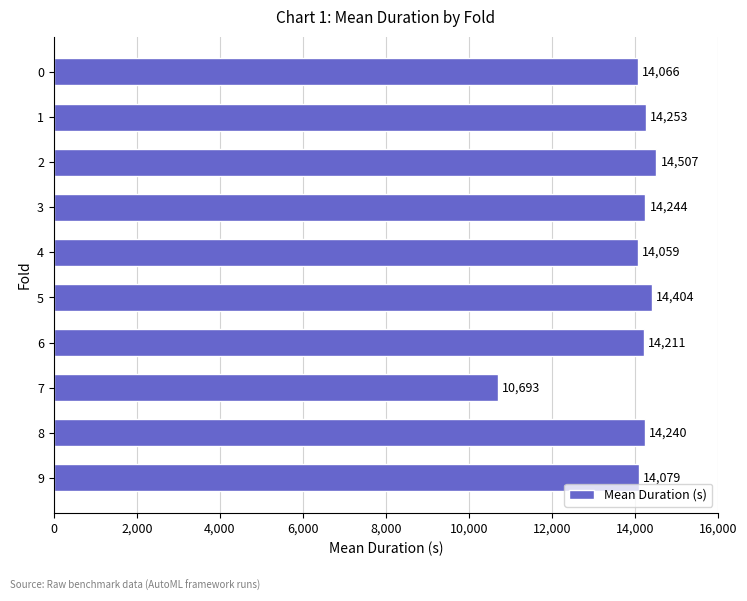

How many data points does each series have?

10